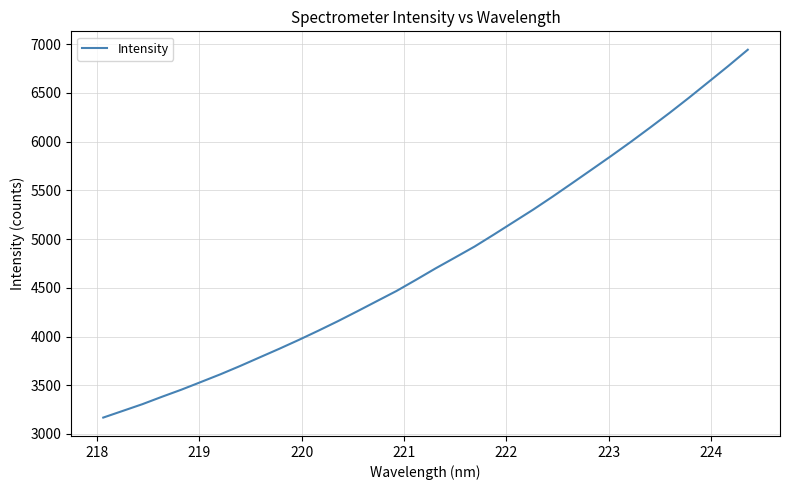

What is the difference between the maximum and minimum values?

3774.7